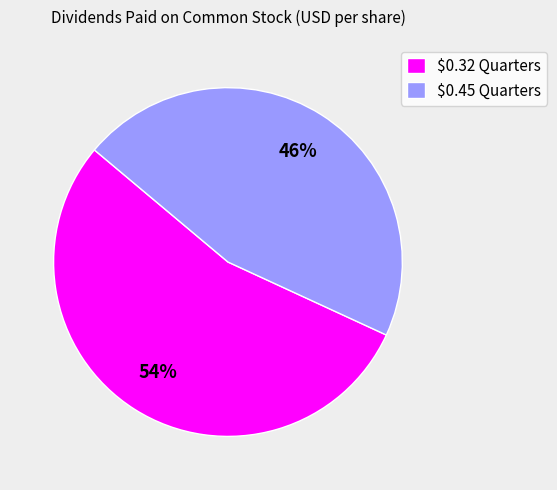

Rank the categories by value from highest to lowest.

$0.32 Quarters, $0.45 Quarters